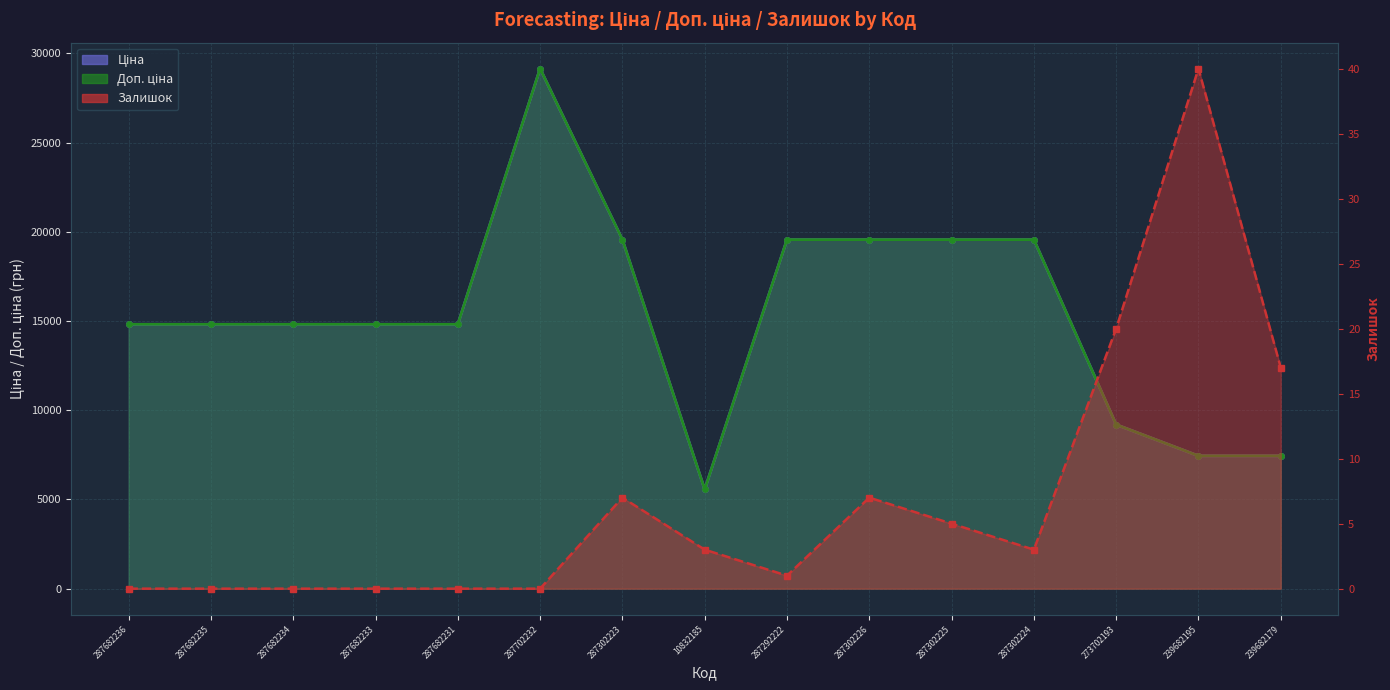

What is the value of the Ціна point at the 8th from the left?

5560.3